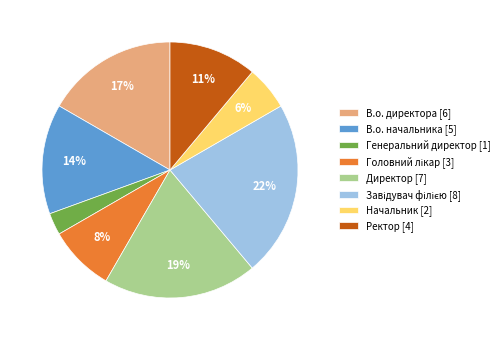

Is the sum of В.о. начальника [5] and В.о. директора [6] greater than half?

No